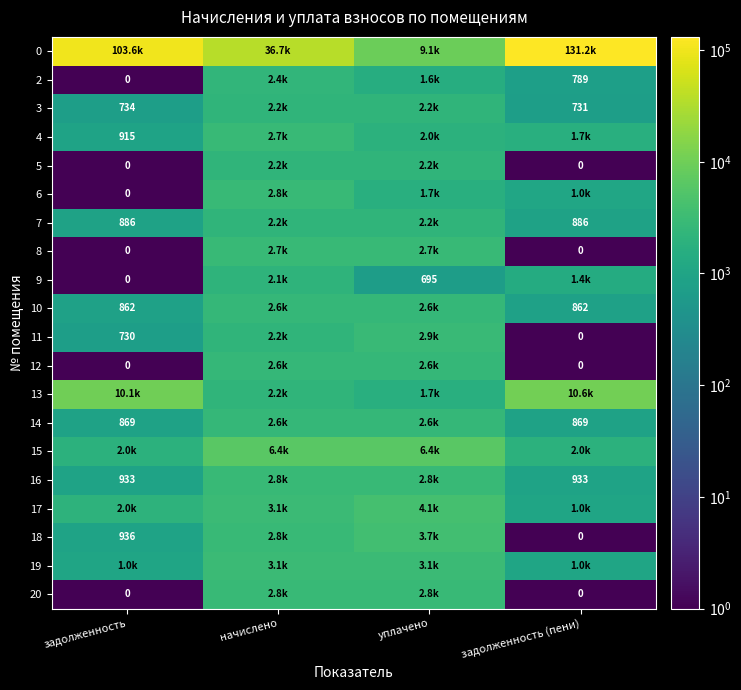

What is the sum of all 20 values?

5600.3